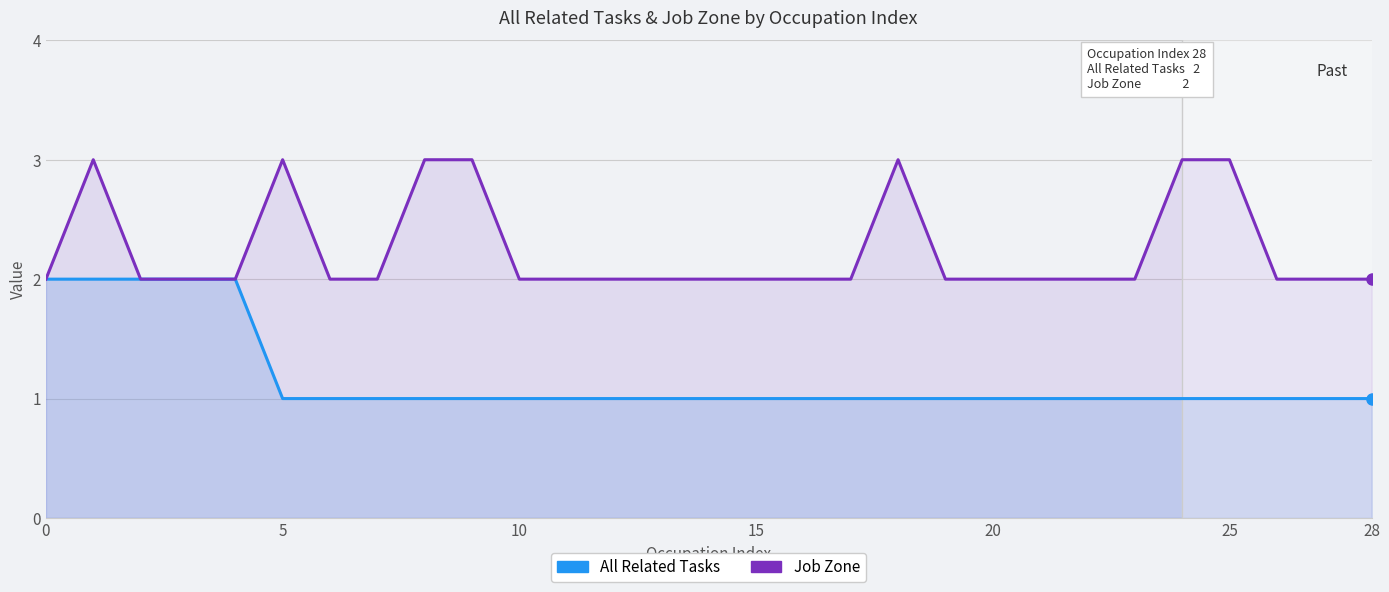

The Job Zone series shows 2 at 15. True or false?

True